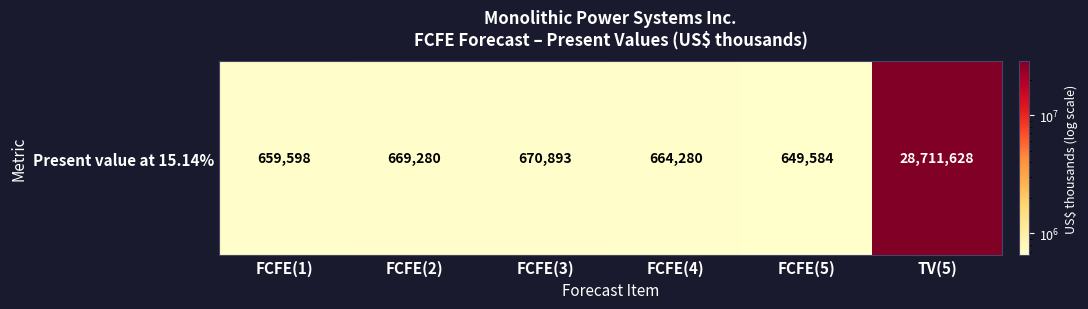

How many series are shown in this chart?

1